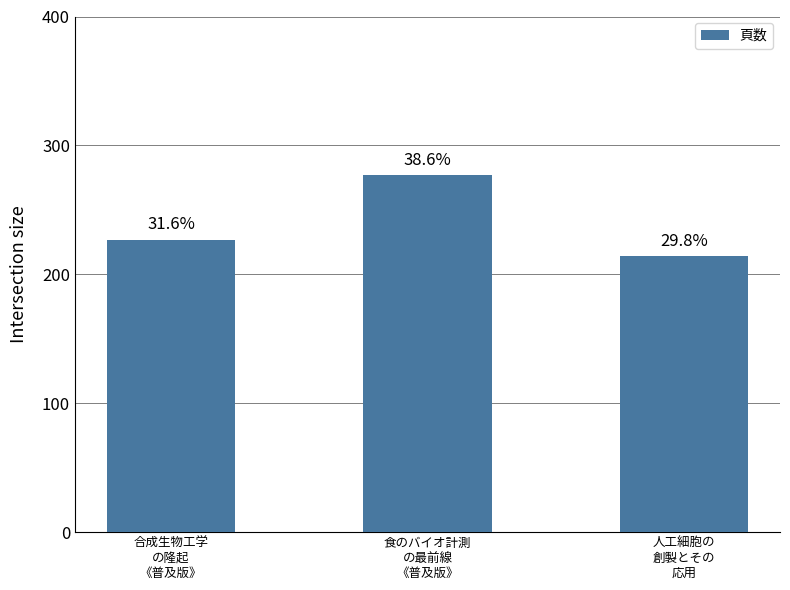

Does the chart contain any negative values?

No